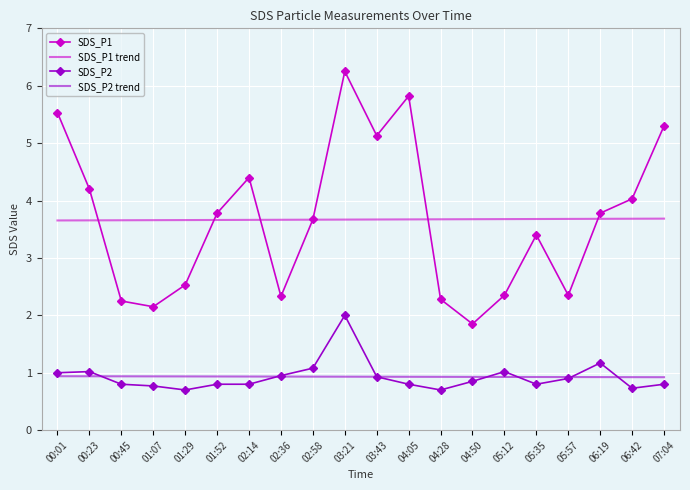

What position from the right is 06:19?

3